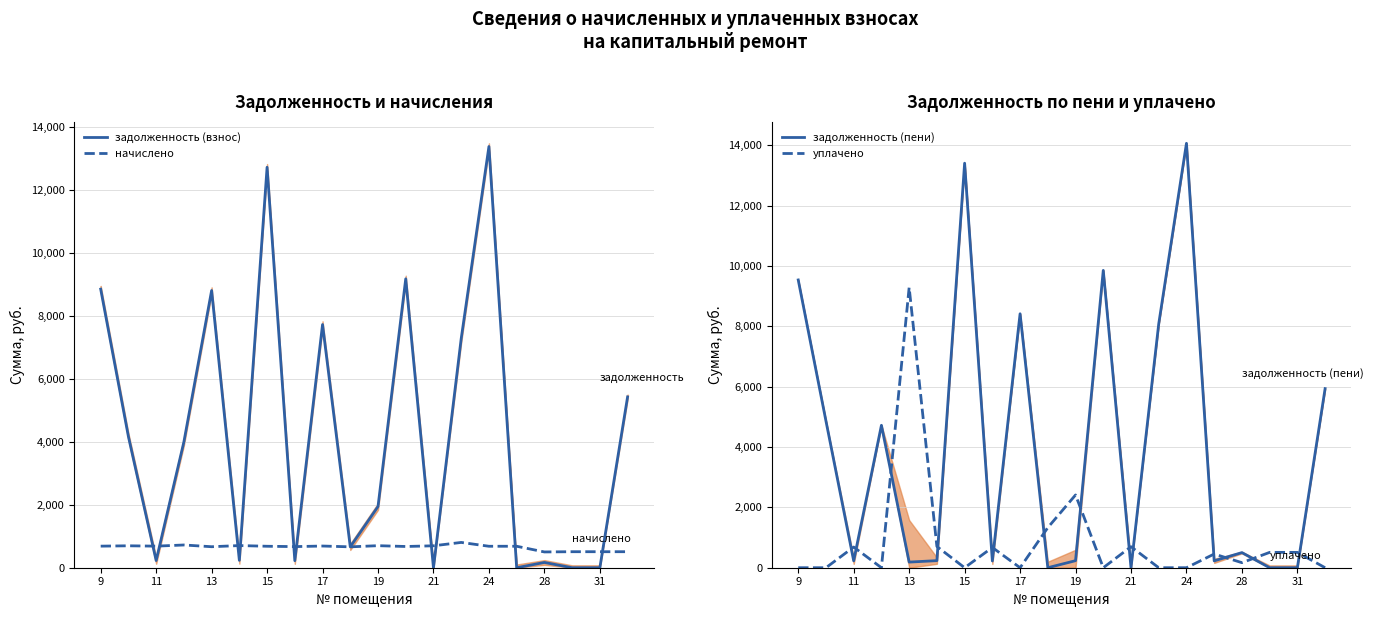

In уплачено, how many points are higher than both neighbors (excluding endpoints)?

6